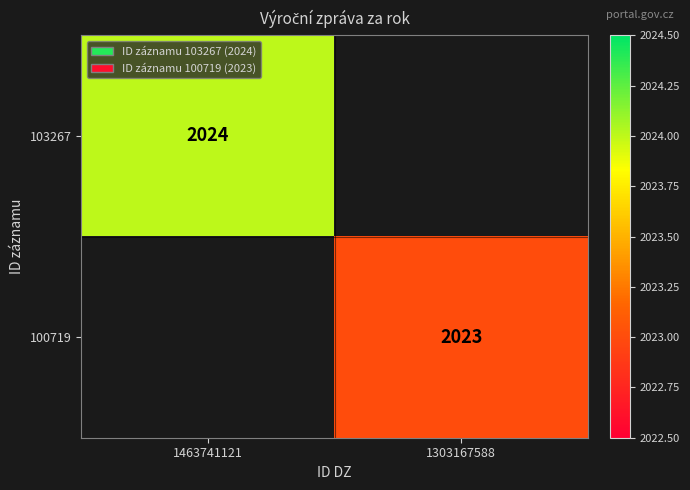

The value of 100719 at 1303167588 is 2023. True or false?

True